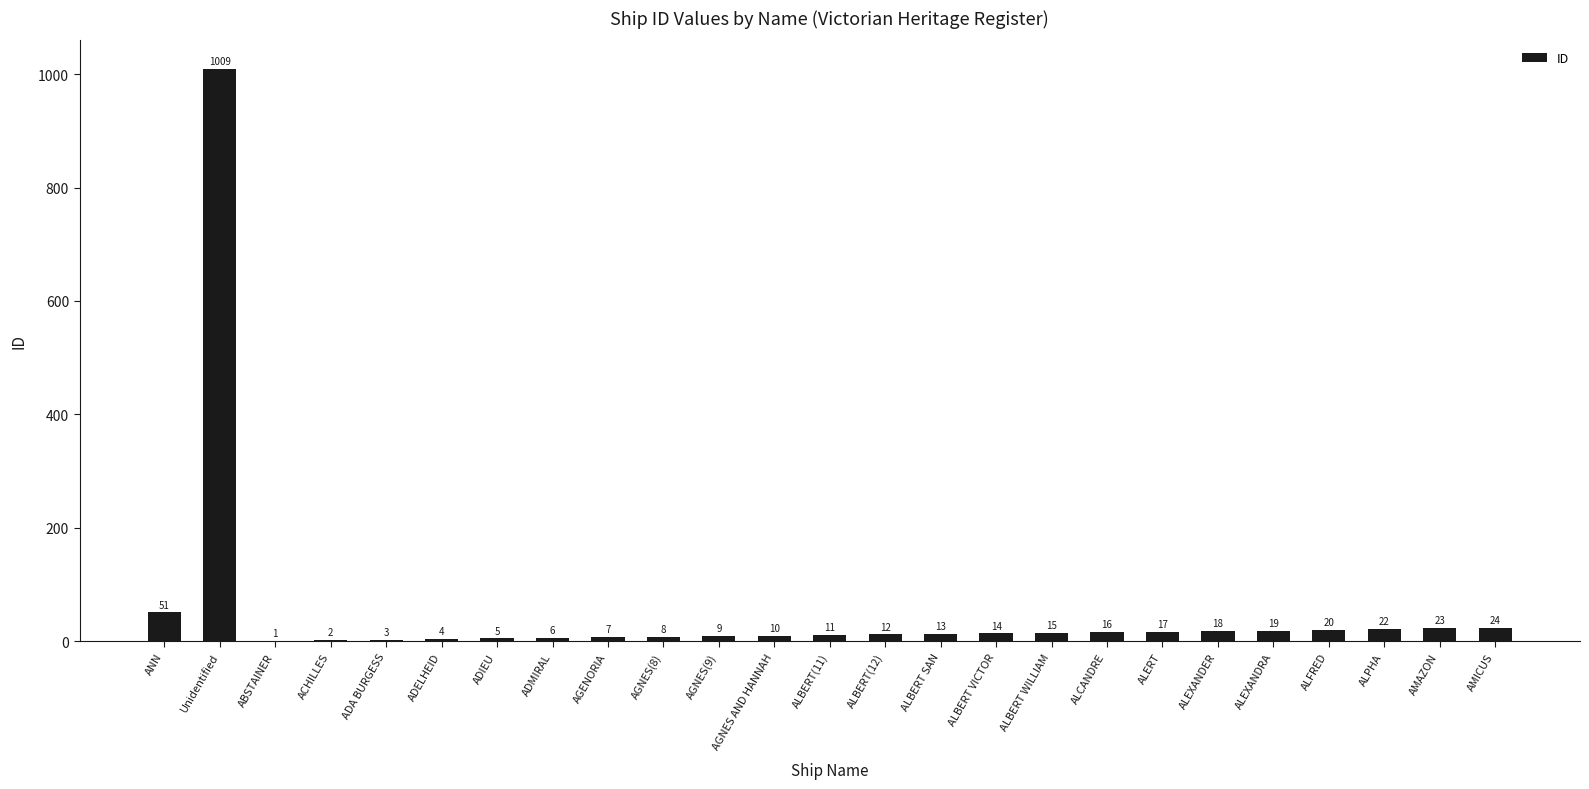

At which category does the chart reach its peak across all series?

Unidentified